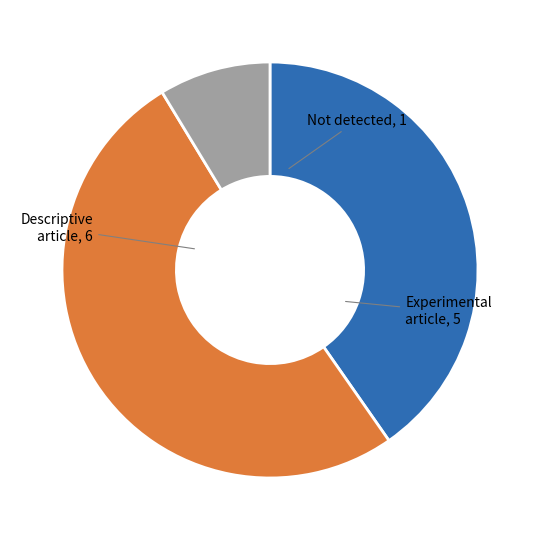

Count the number of slices in the pie.

3